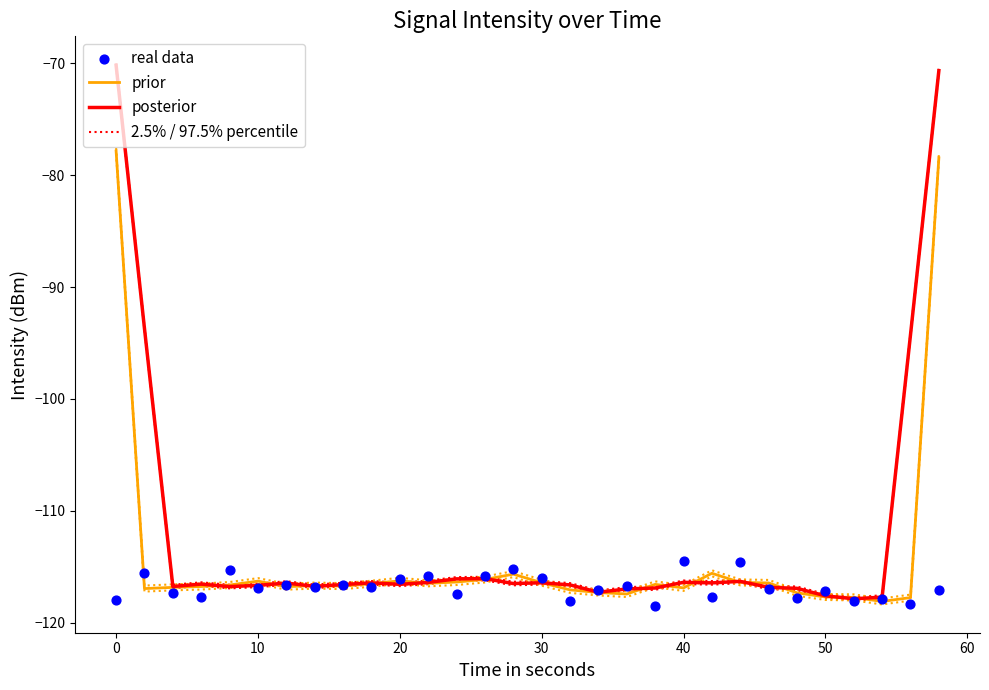

What are all the series names shown in the legend?

prior, posterior, 2.5% / 97.5% percentile, real data